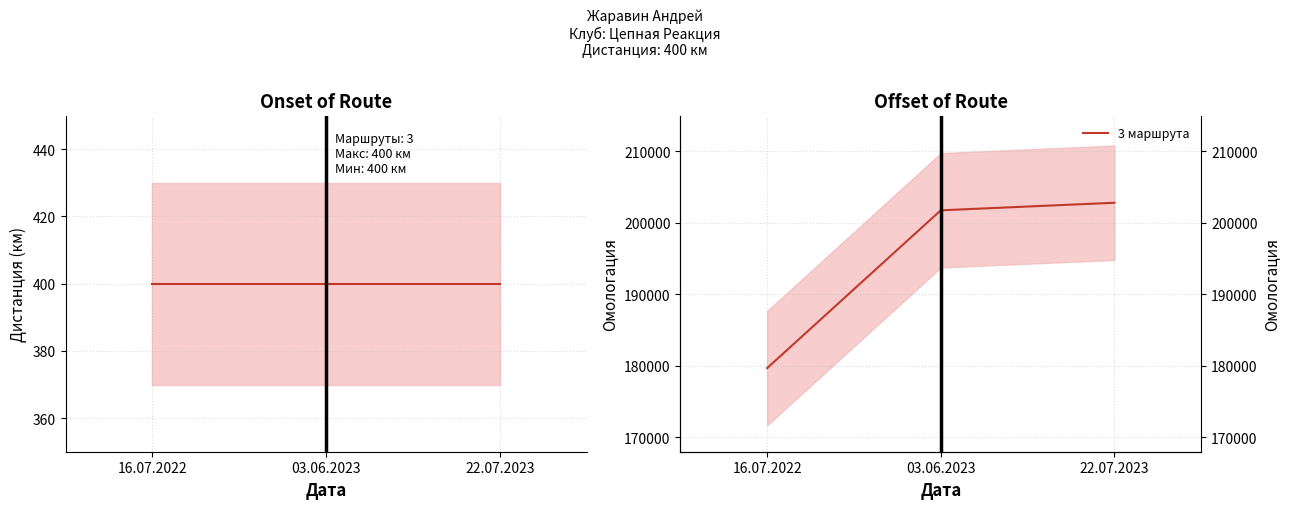

What is the label of the 1st point from the right?

22.07.2023